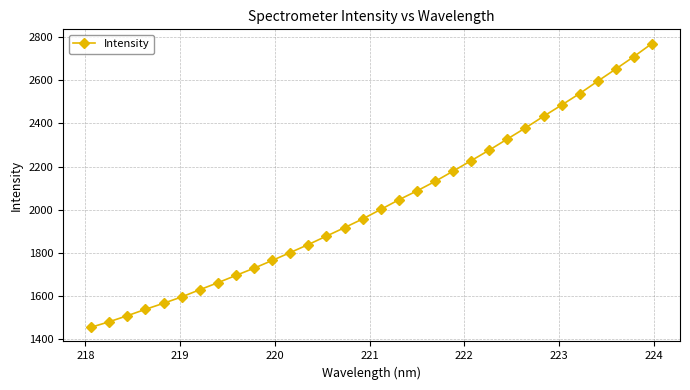

What is the difference between the maximum and minimum values?

1313.5